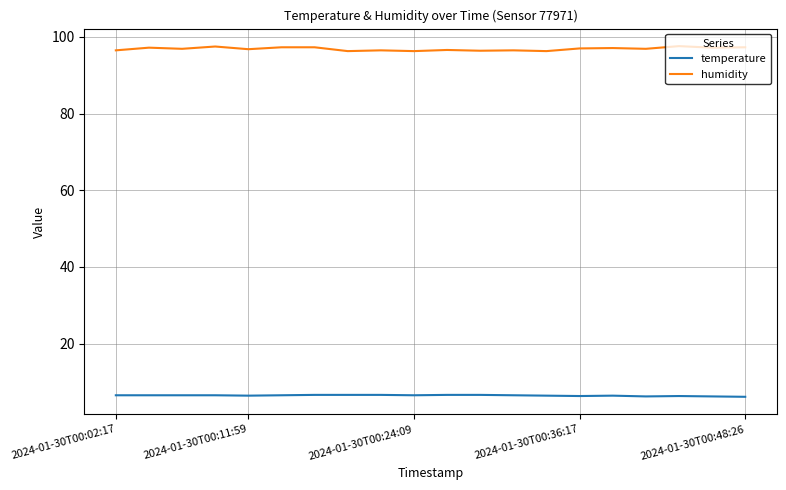

What is the difference between the maximum and second lowest values in the temperature series?

0.4